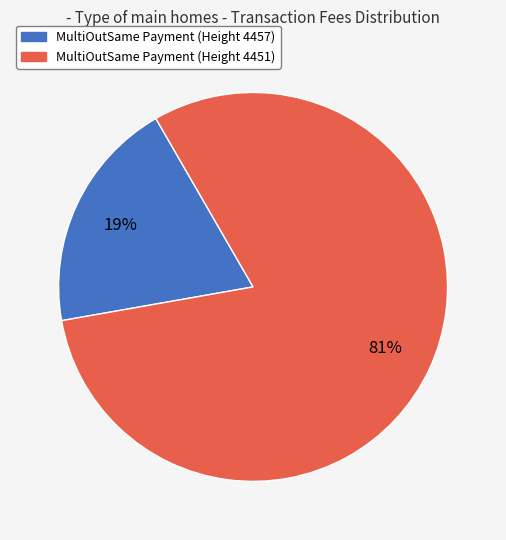

Combined, do MultiOutSame Payment (Height 4451) and MultiOutSame Payment (Height 4457) account for over 50%?

Yes